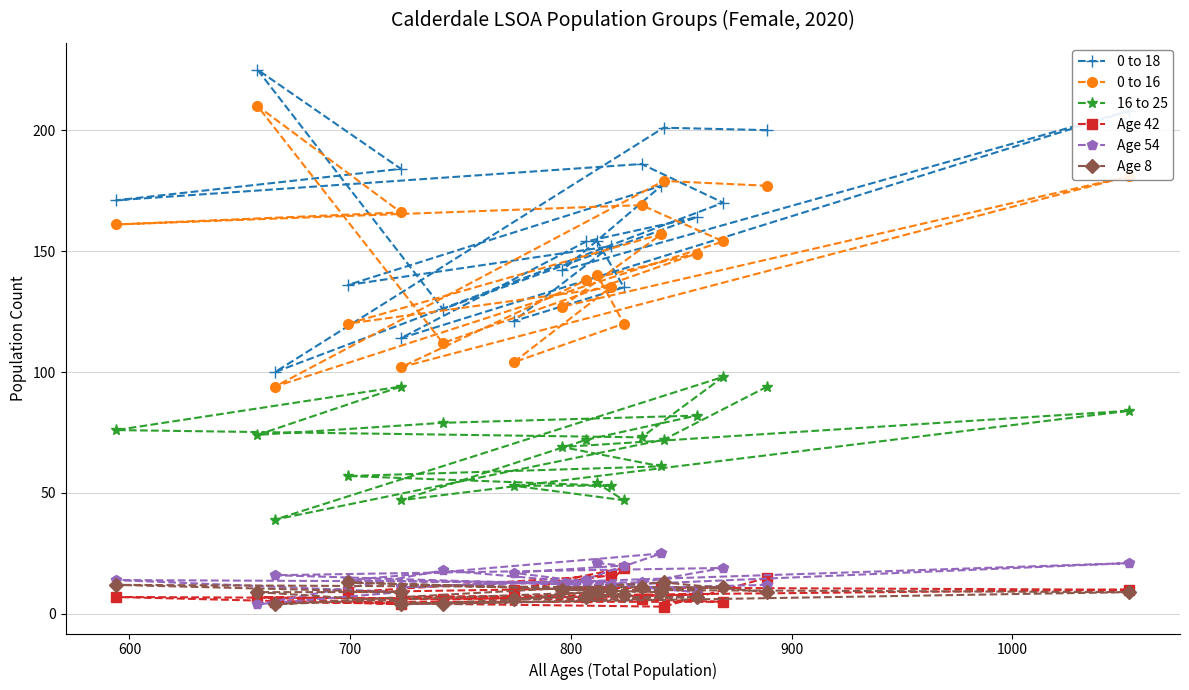

The 0 to 18 series shows 337 at 600. True or false?

False